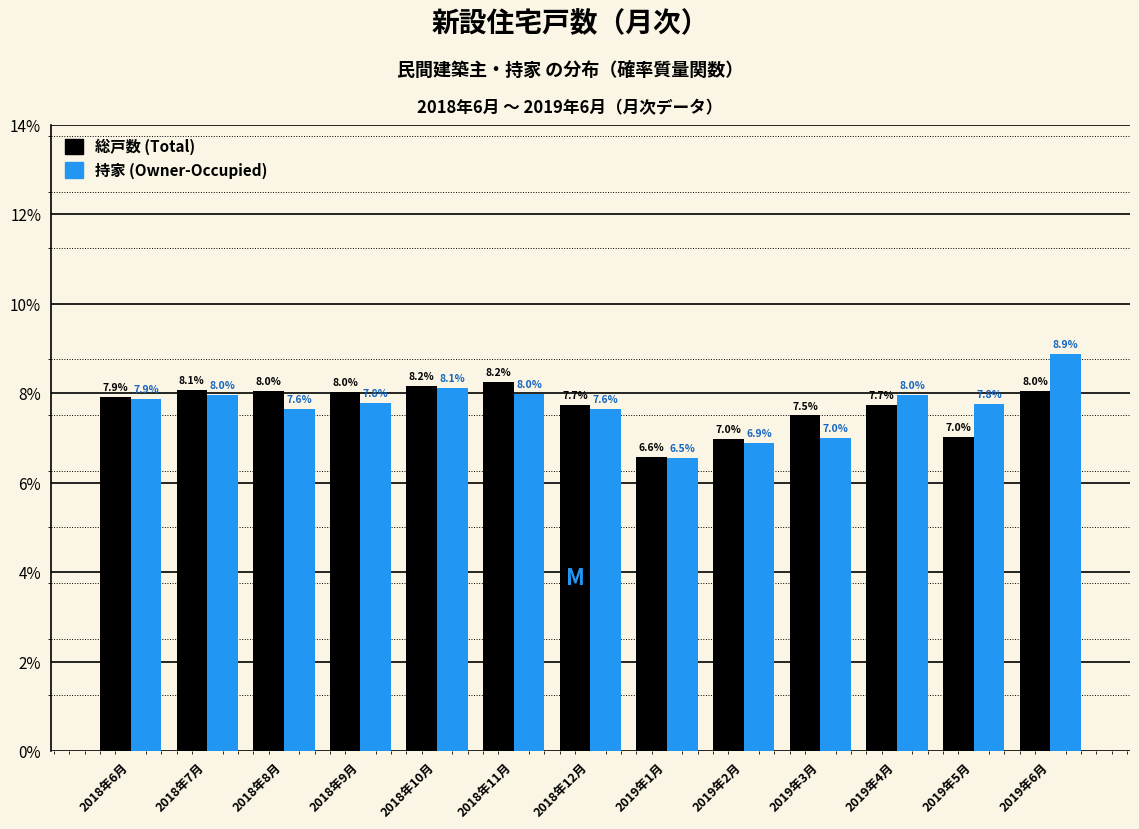

At which category is the sum across all series the highest?

2019年6月